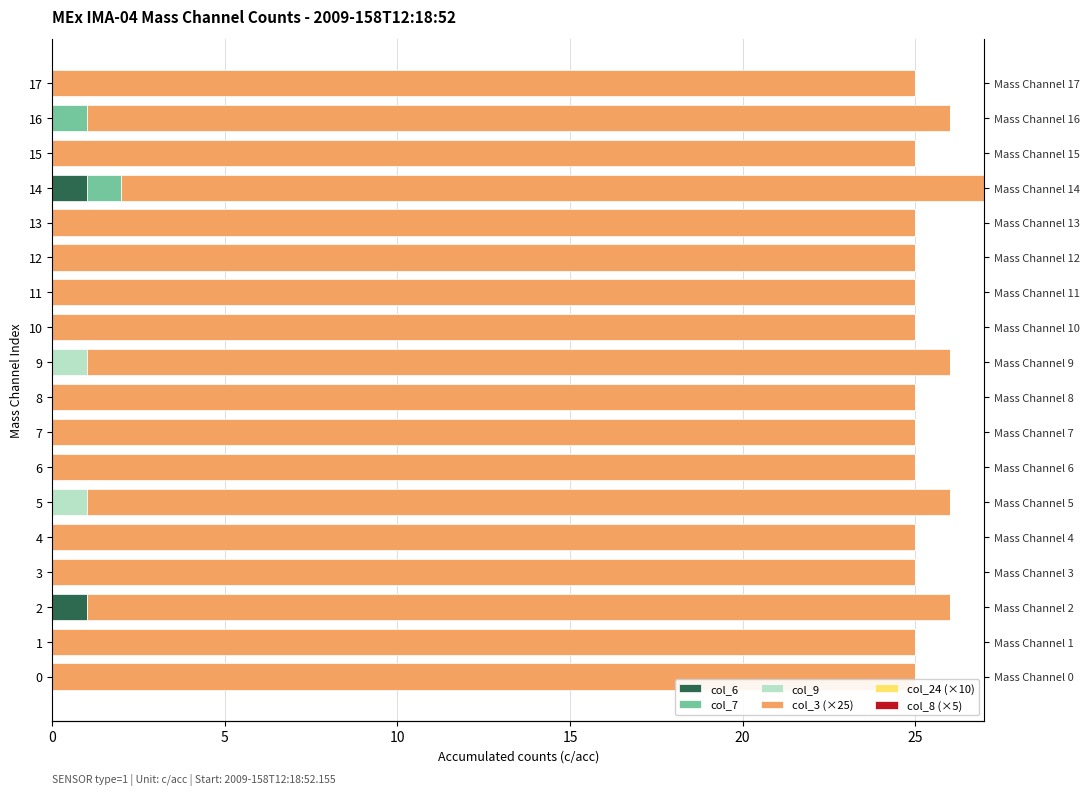

Which series has the largest total across all categories?

col_3 (×25)